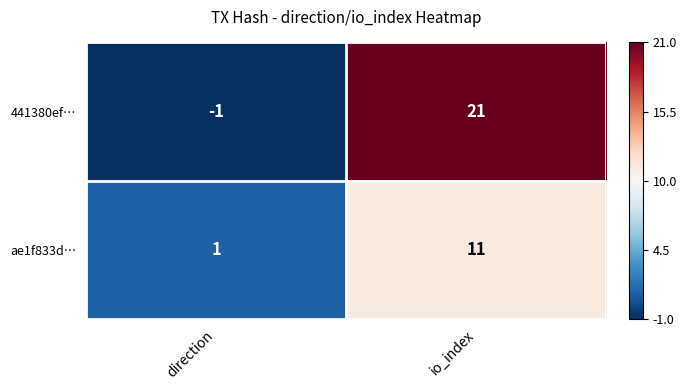

What is the sum of all ae1f833d… values?

12